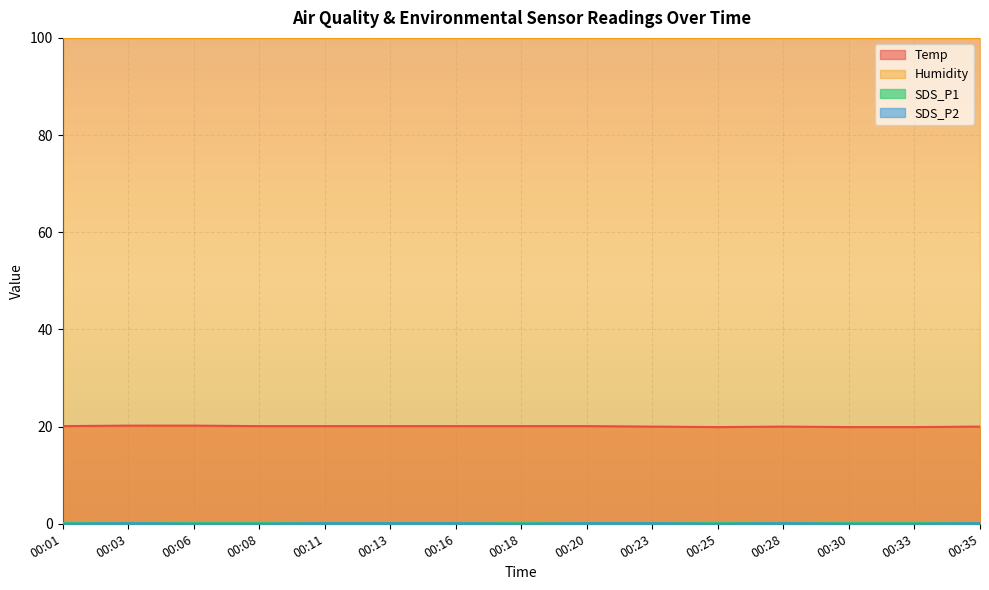

Between 00:01 and 00:18, which series saw the biggest shift?

Temp